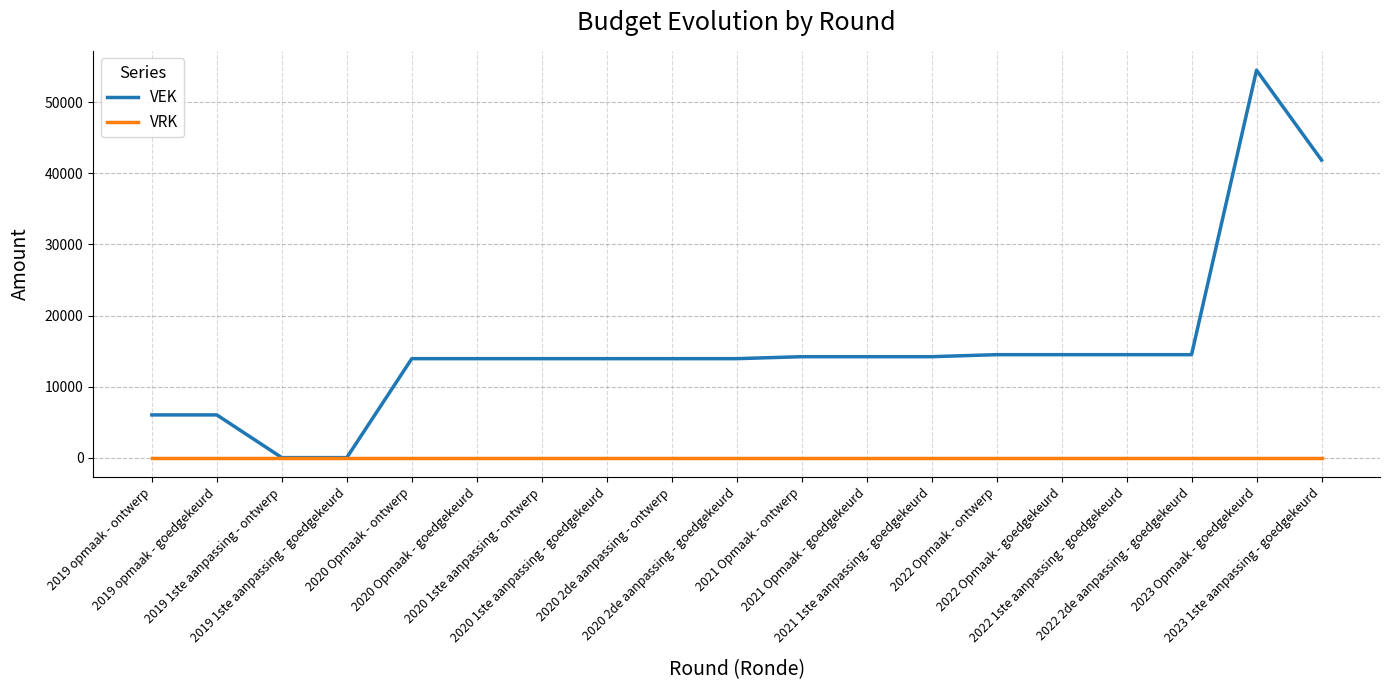

Rank the series at 2021 1ste aanpassing - goedgekeurd from lowest to highest value.

VRK, VEK